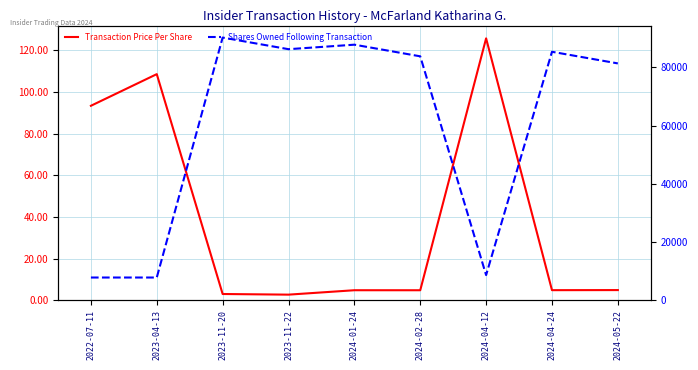

True or false: Transaction Price Per Share and Shares Owned Following Transaction cross at least once.

False